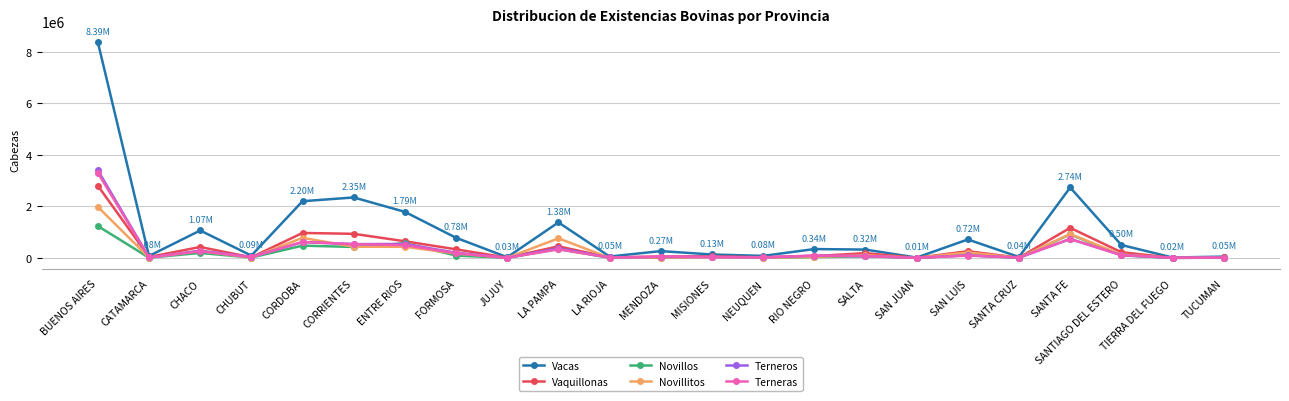

Which series has the largest range (max minus min)?

Vacas